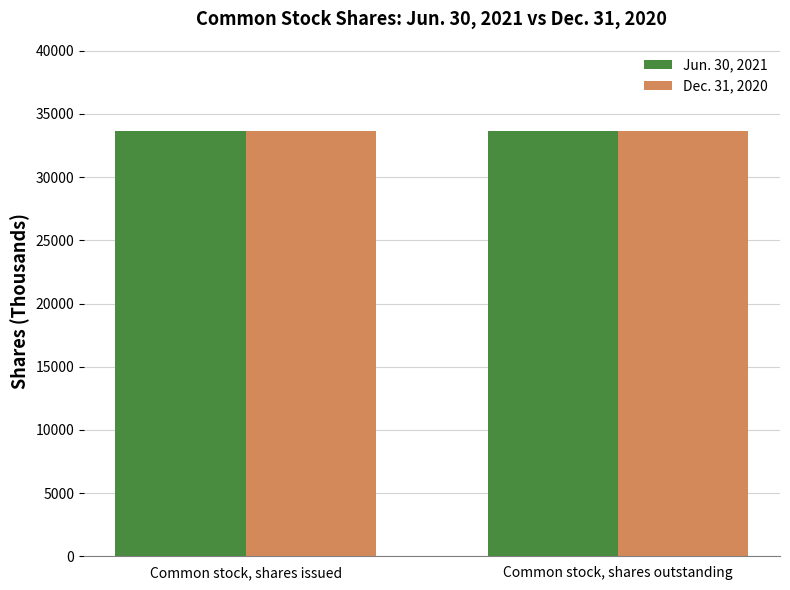

Reading left to right, transcribe all the data shown in this chart.

Jun. 30, 2021: 33657	33657
Dec. 31, 2020: 33633	33633